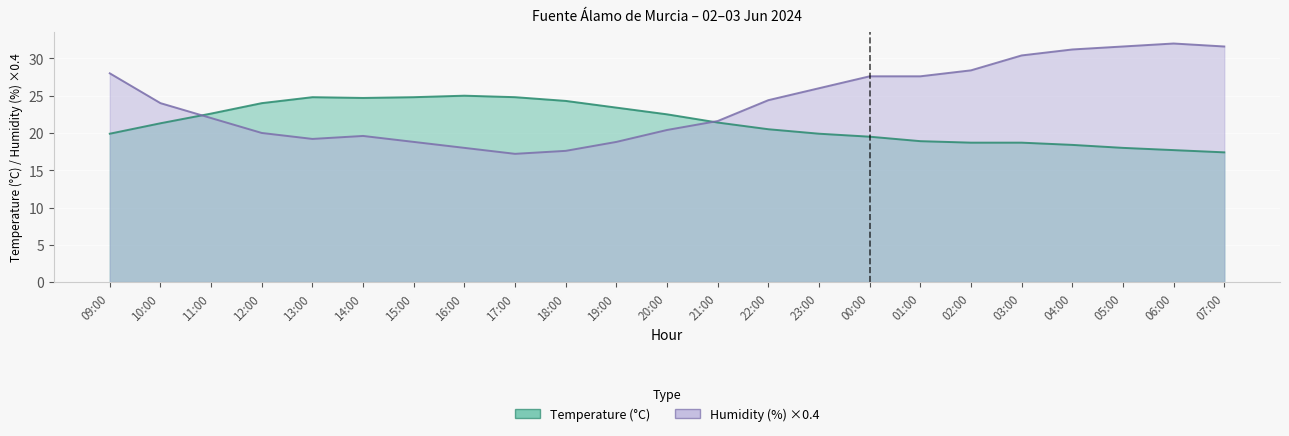

How many times do Temperature (°C) and Humidity (%) cross each other?

2